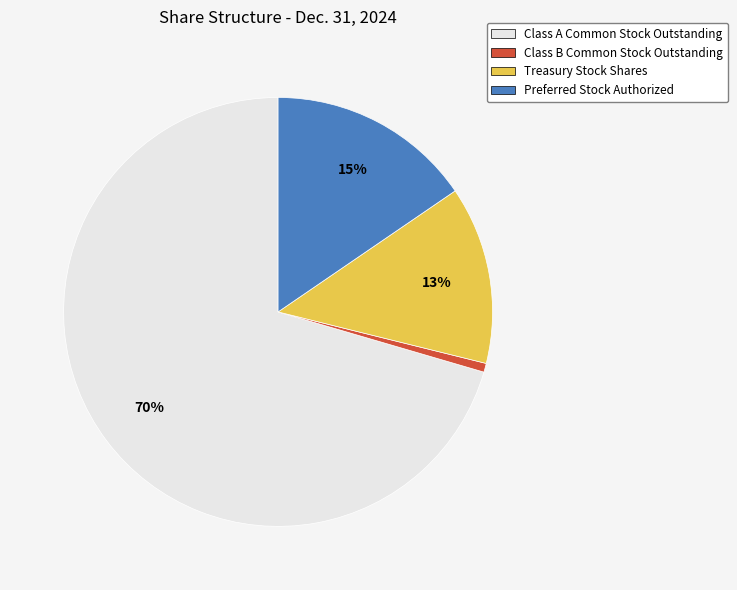

Rank the categories by value from highest to lowest.

Class A Common Stock Outstanding, Preferred Stock Authorized, Treasury Stock Shares, Class B Common Stock Outstanding